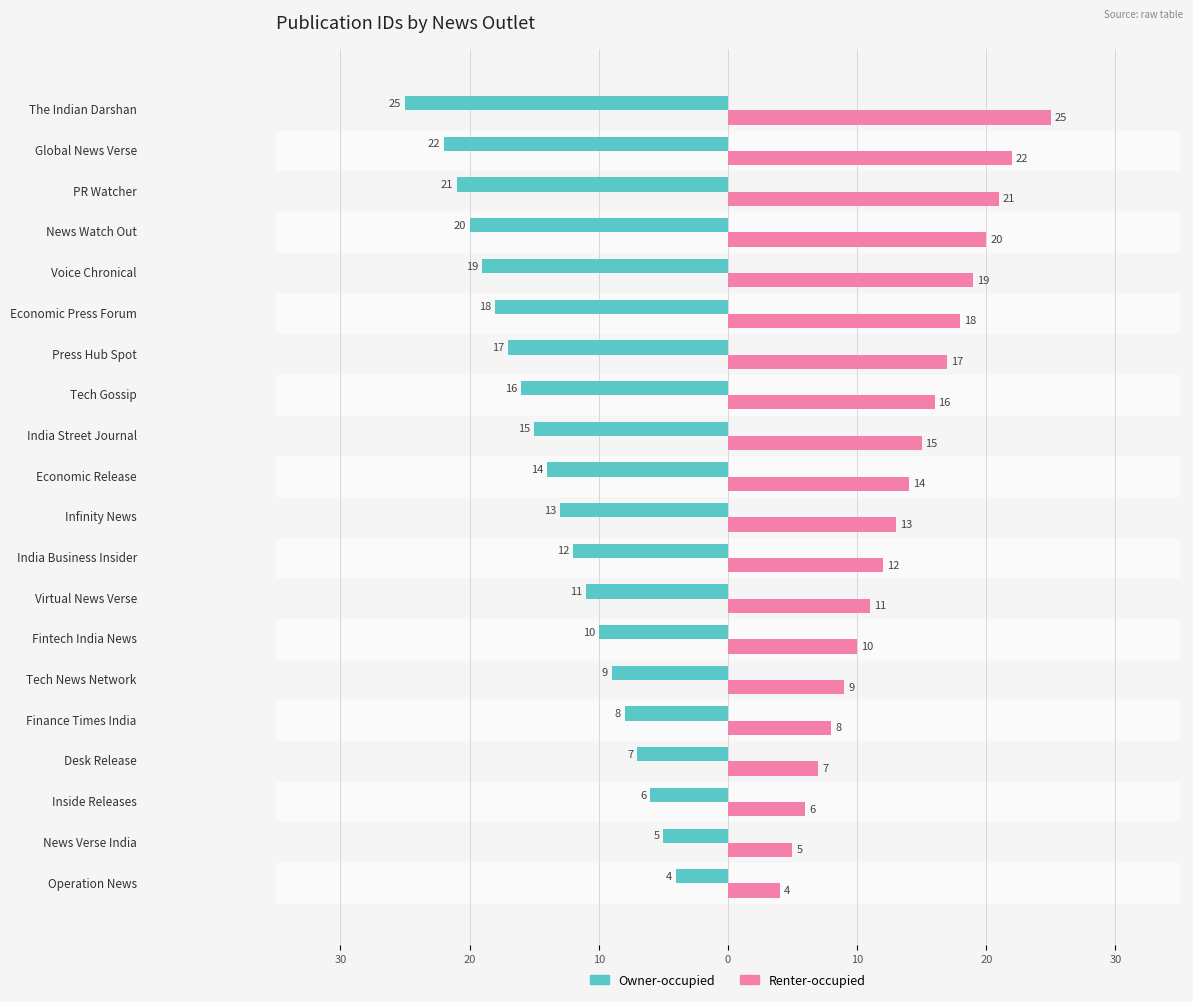

What is the value of the Owner-occupied bar at the 10th from the left?

-13